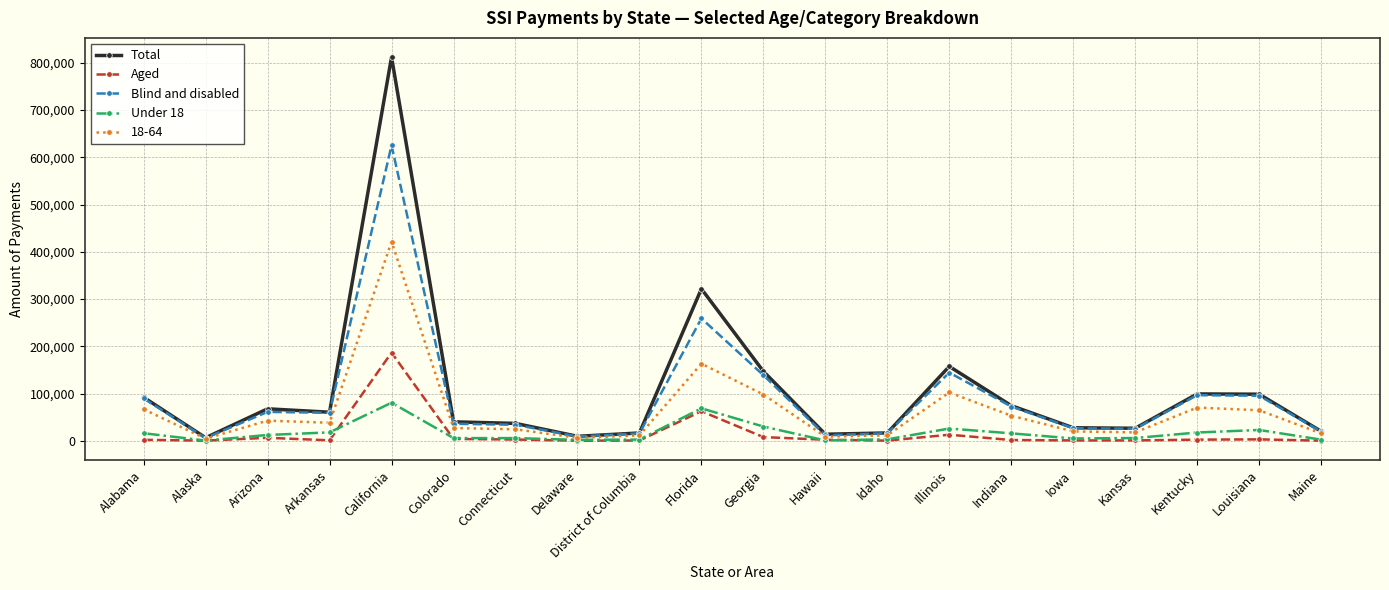

What is the difference between the Blind and disabled values at Arkansas and District of Columbia?

43534